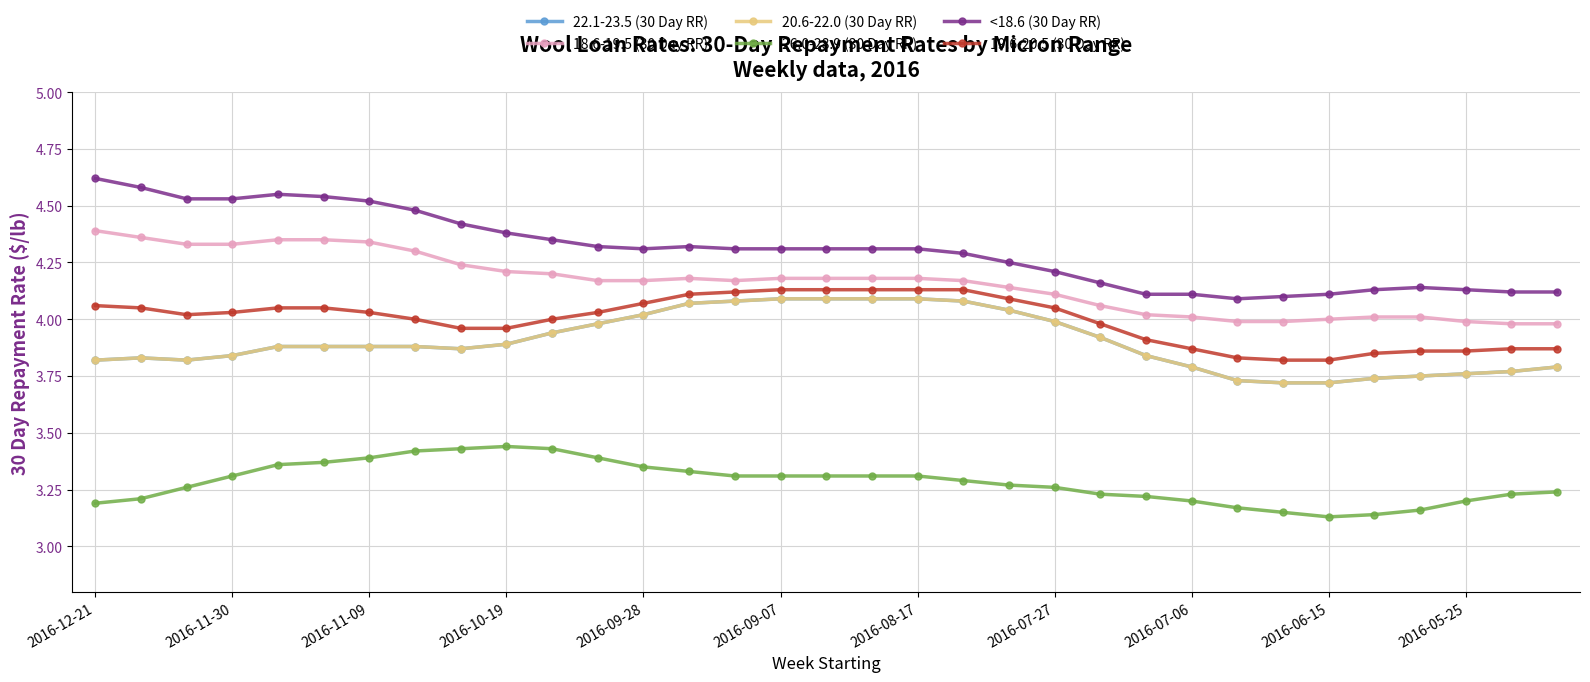

Which series has the largest total across all categories?

<18.6 (30 Day RR)